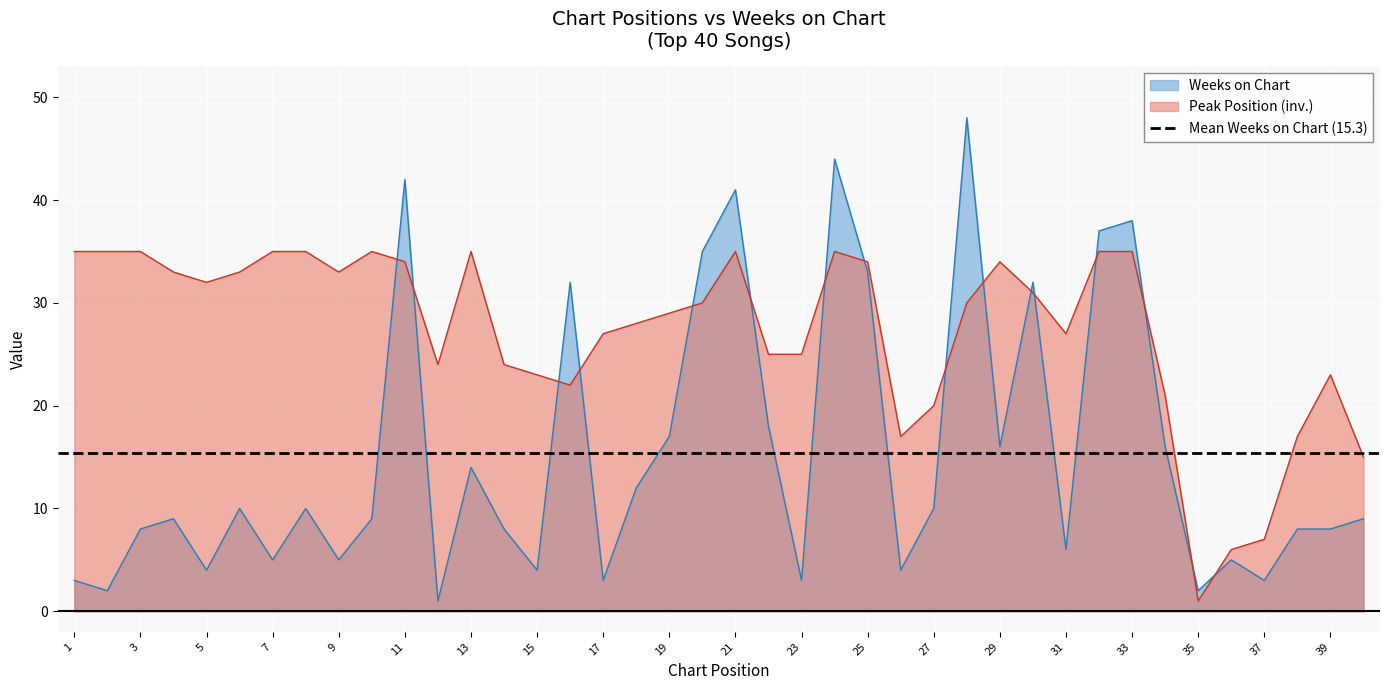

The value of Weeks on Chart at 31 is 6. True or false?

True